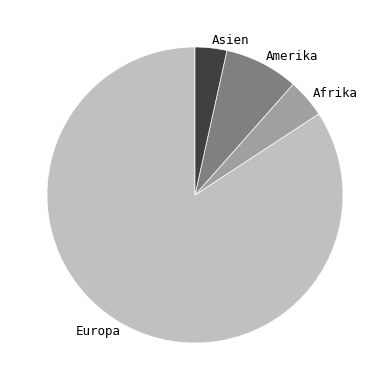

Do Europa and Amerika together represent more than half of the pie?

Yes